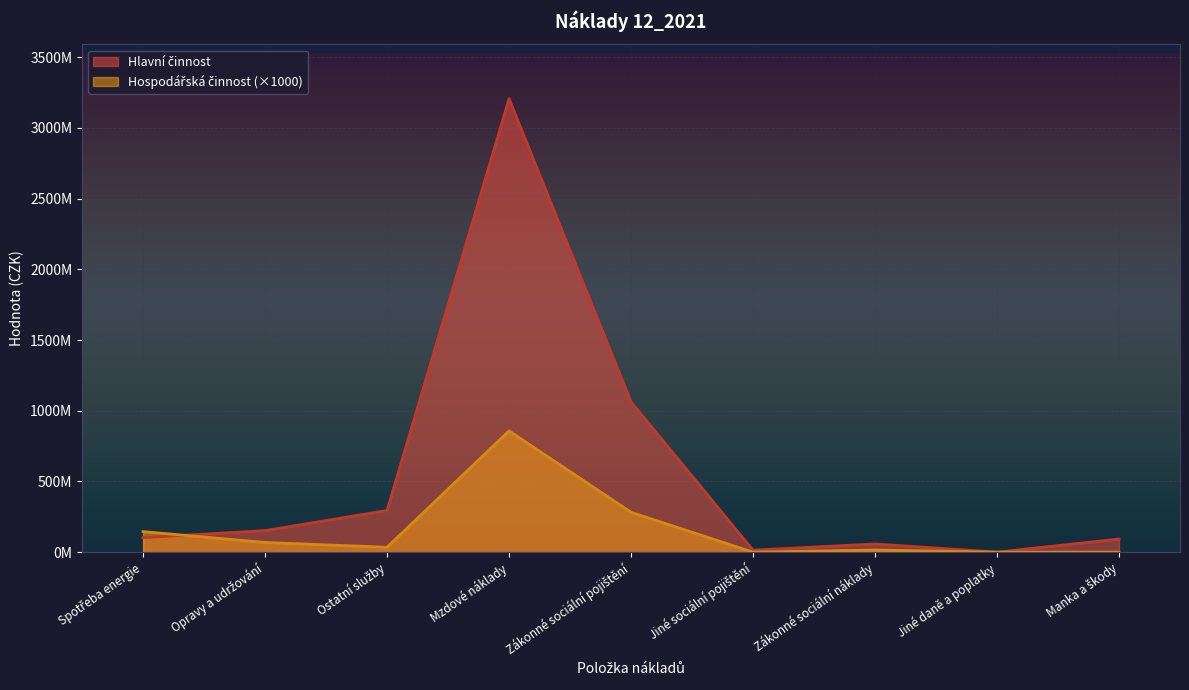

List the series in order of their peak value, highest first.

Hlavní činnost, Hospodářská činnost